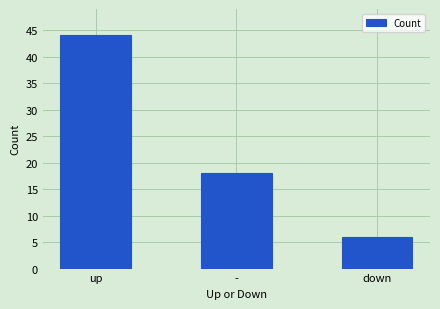

Which label corresponds to the largest value in the chart?

up